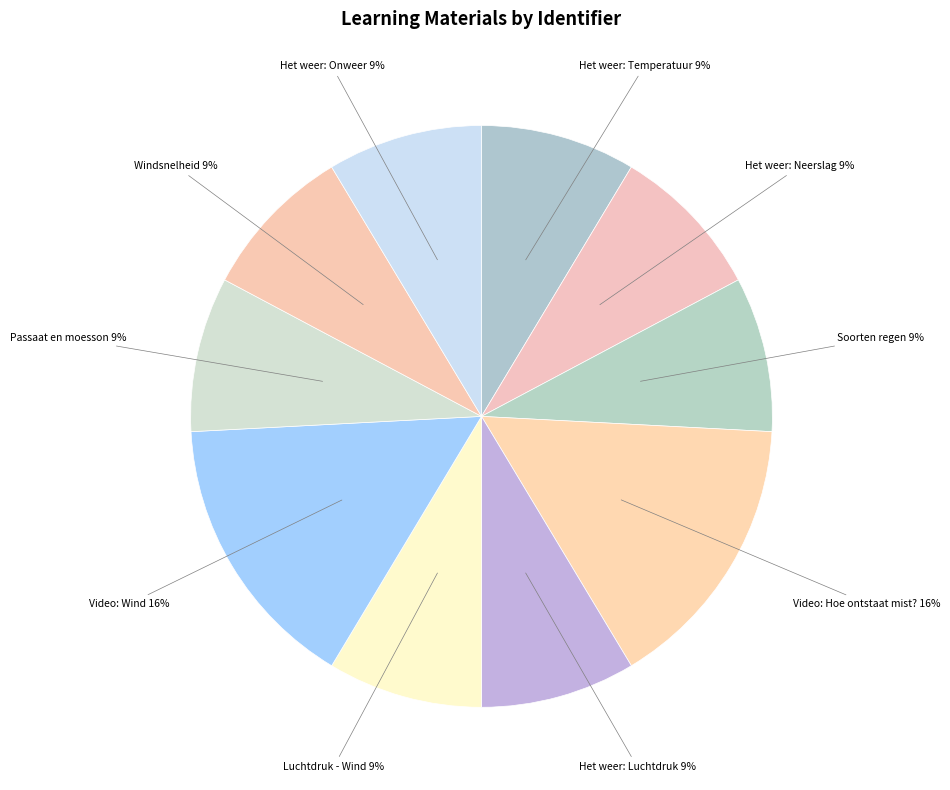

To the nearest percent, what is the average slice percentage?

10%